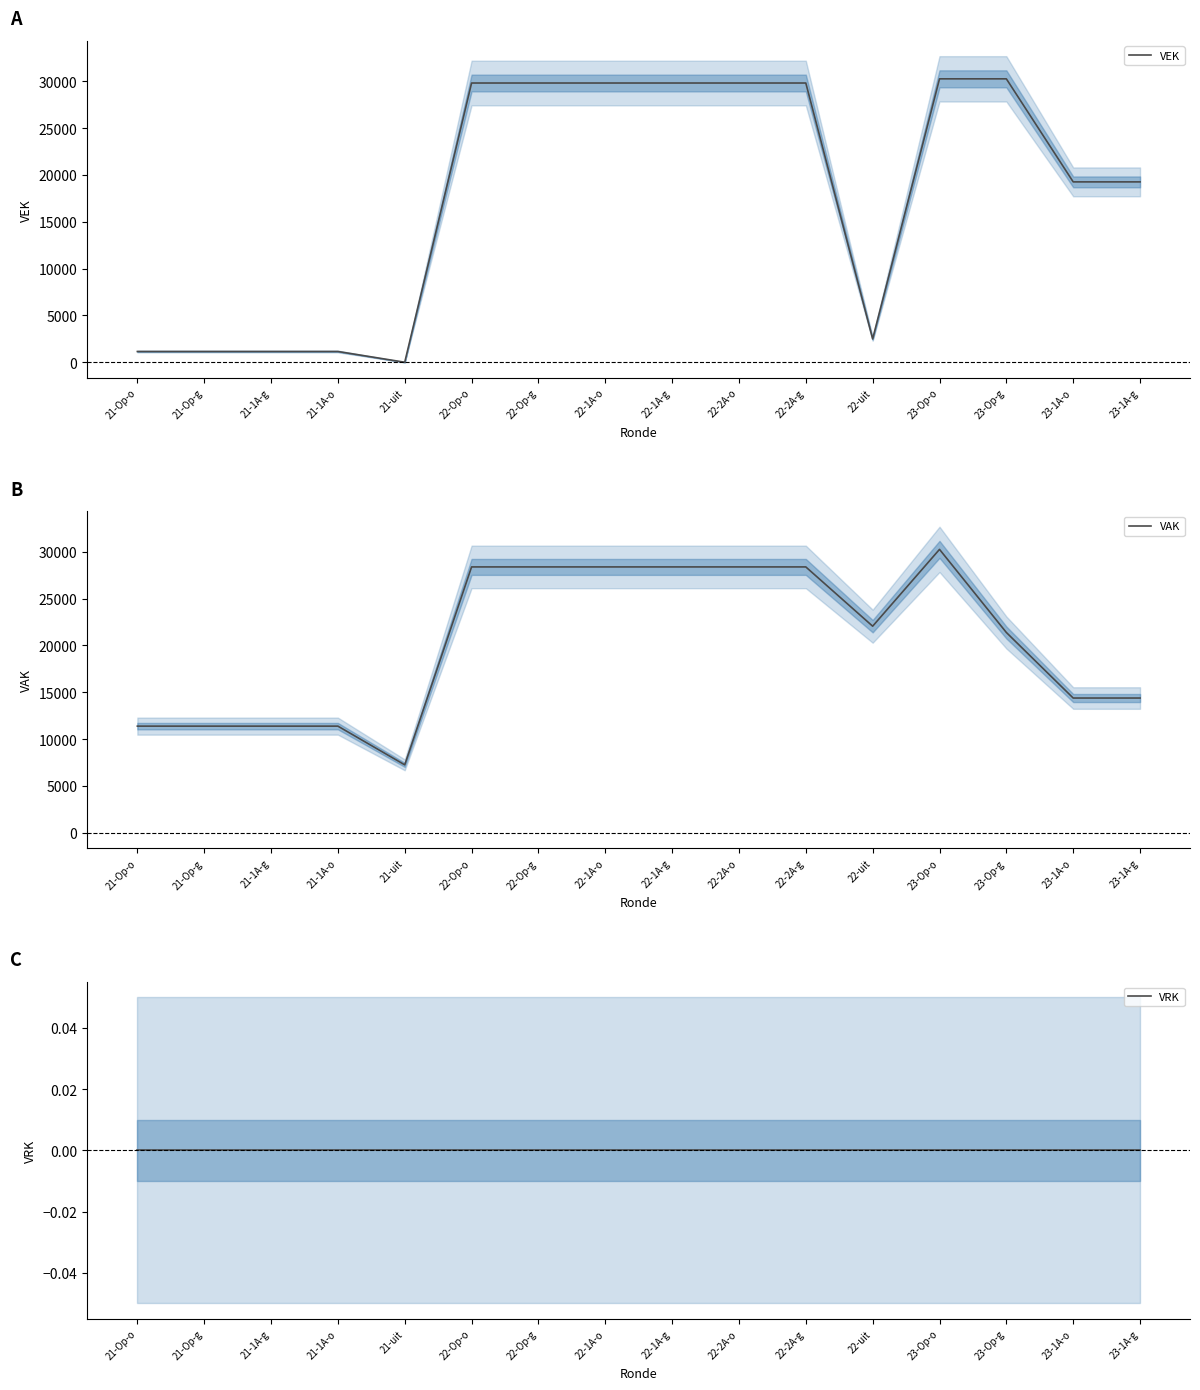

What is the value of the VAK point at the 7th from the left?

28390